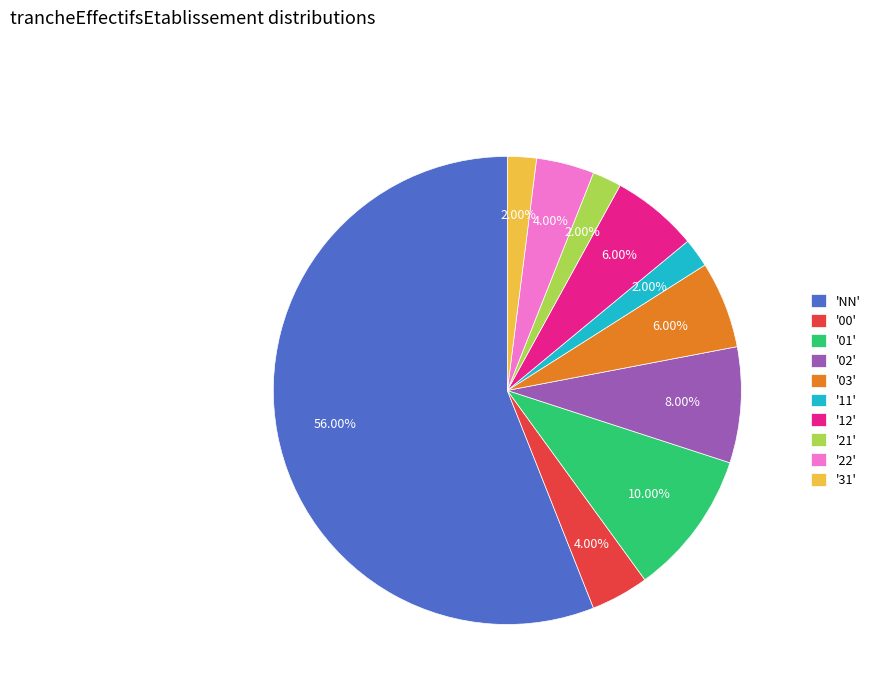

Which has a higher value, '11' or '00'?

'00'